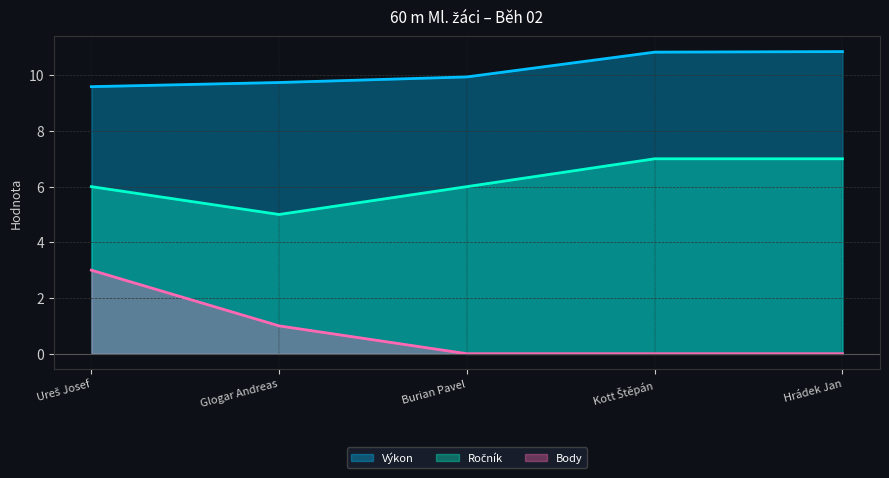

What is the difference between the maximum and minimum values in the Body series?

3.0